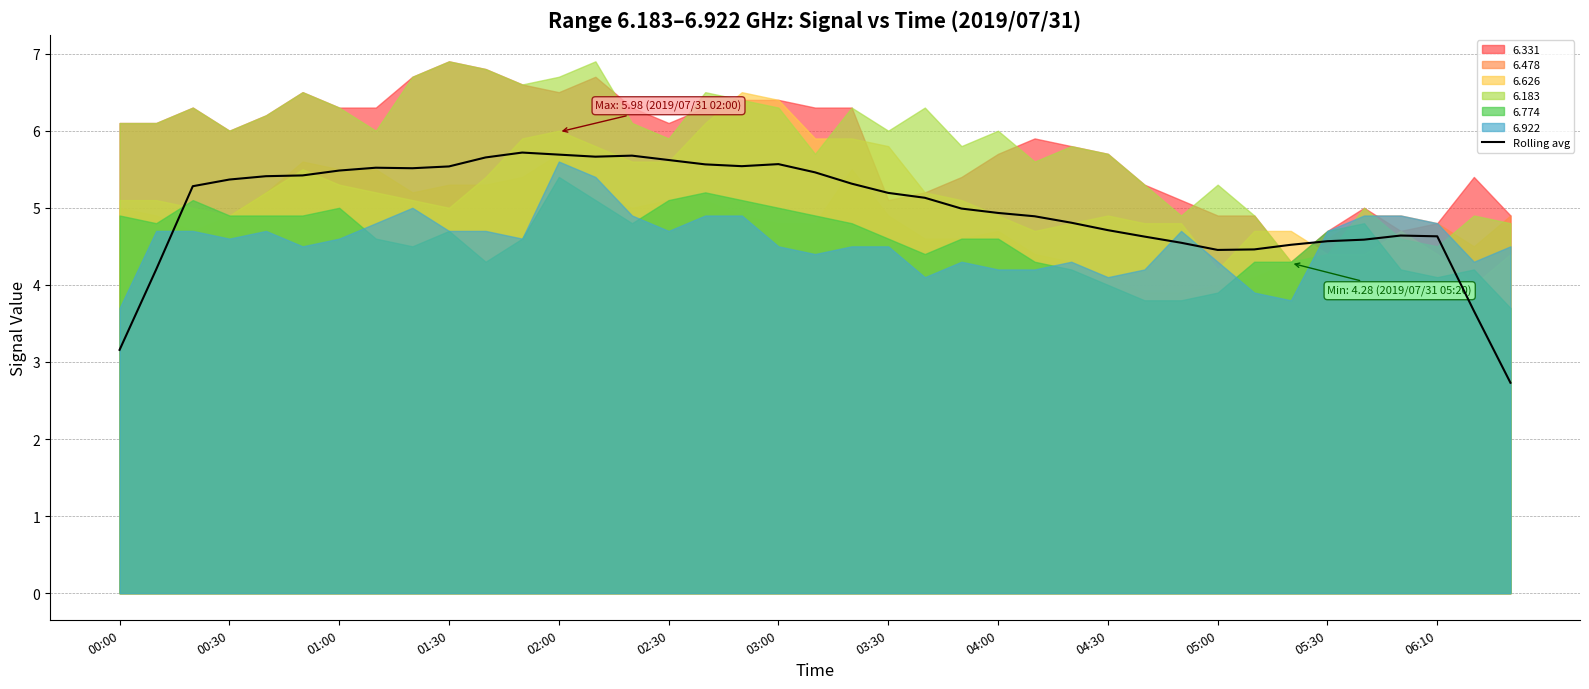

The Rolling avg series shows 3.5 at 03:00. True or false?

False